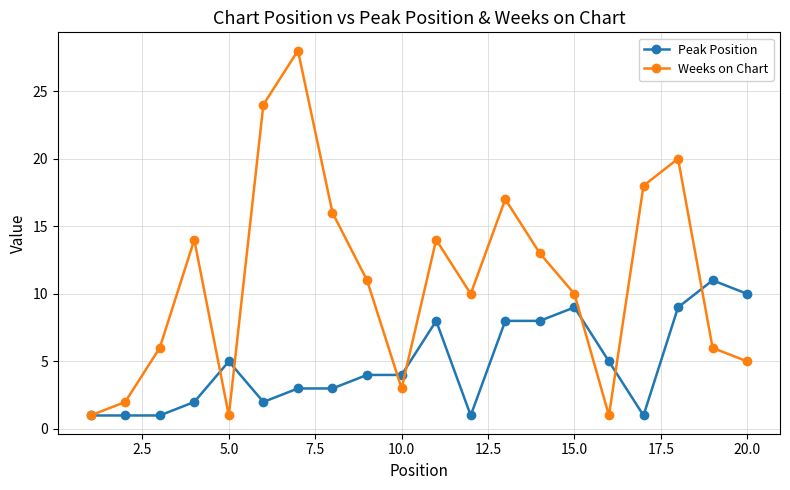

Which series has the largest range (max minus min)?

Weeks on Chart